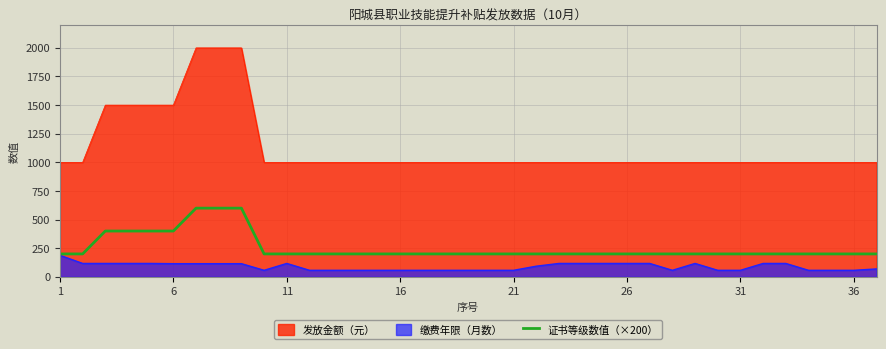

What is the maximum value shown in the chart?

2000